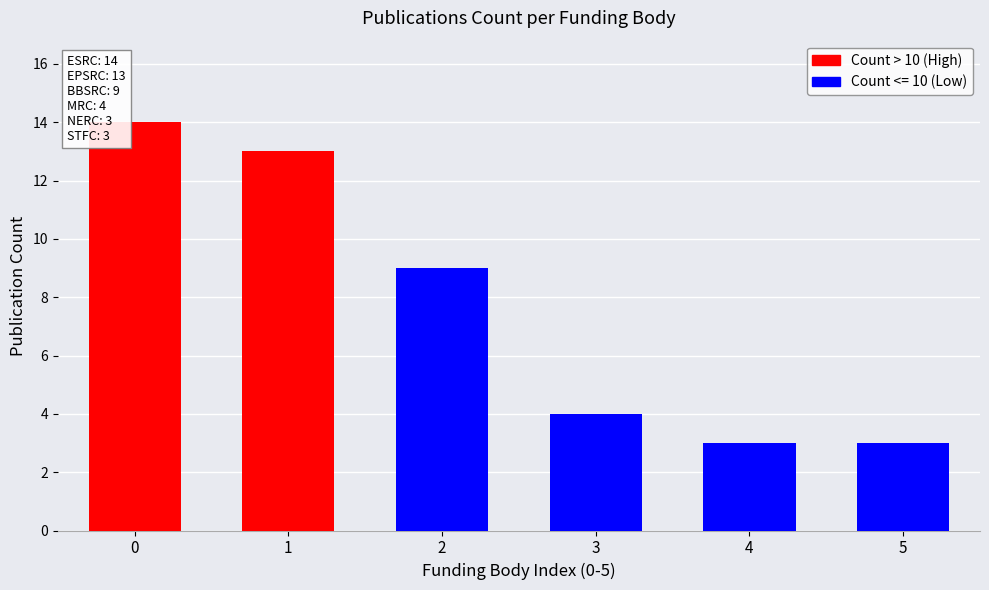

Which has a higher value, 3 or 2?

2